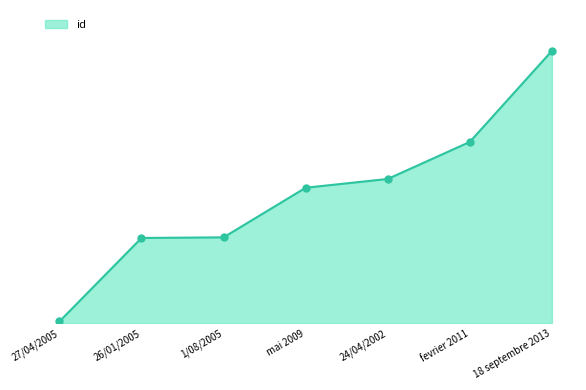

Reading left to right, extract all data points from this chart.

27/04/2005=6	26/01/2005=272	1/08/2005=274	mai 2009=432	24/04/2002=460	fevrier 2011=578	18 septembre 2013=868